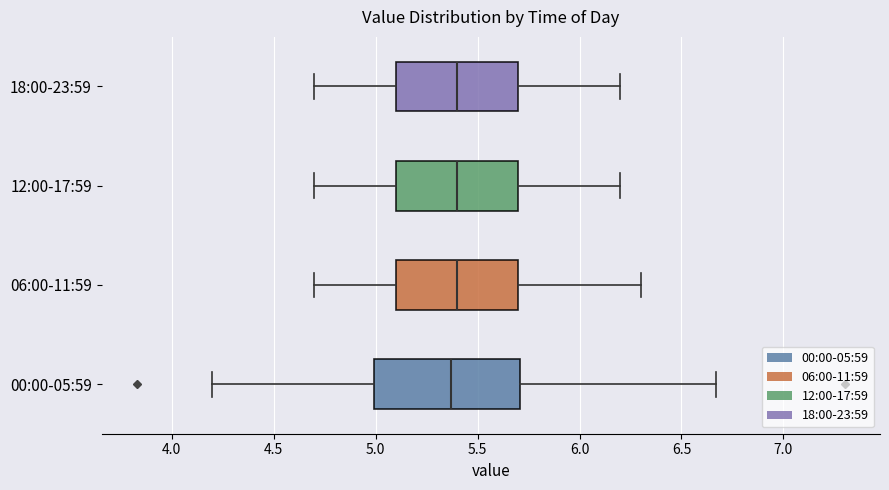

Comparing the boxes themselves (not the whiskers), which one is the widest?

00:00-05:59